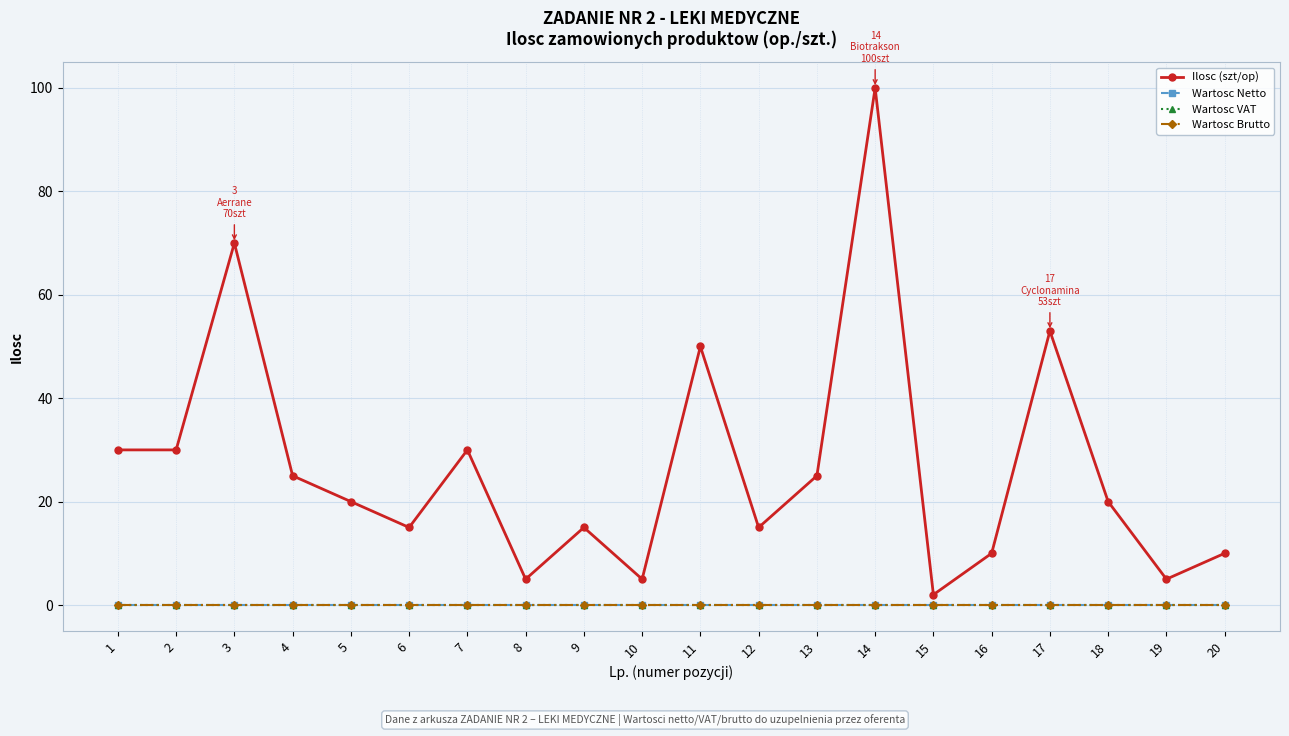

At 9, list the series in order from smallest to largest.

Wartosc Netto, Wartosc VAT, Wartosc Brutto, Ilosc (szt/op)